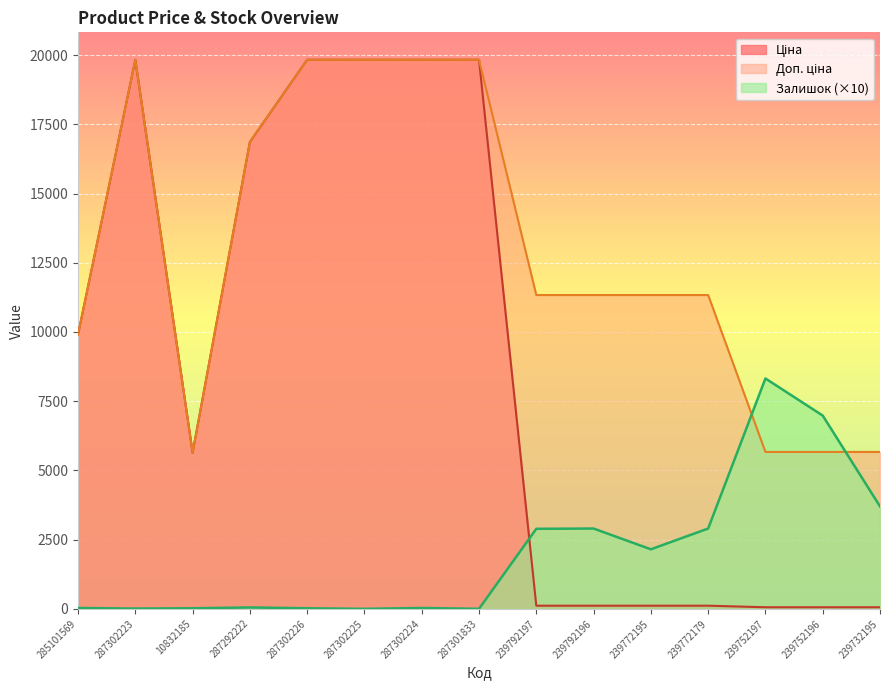

What is the label of the 3rd point from the right?

239752197